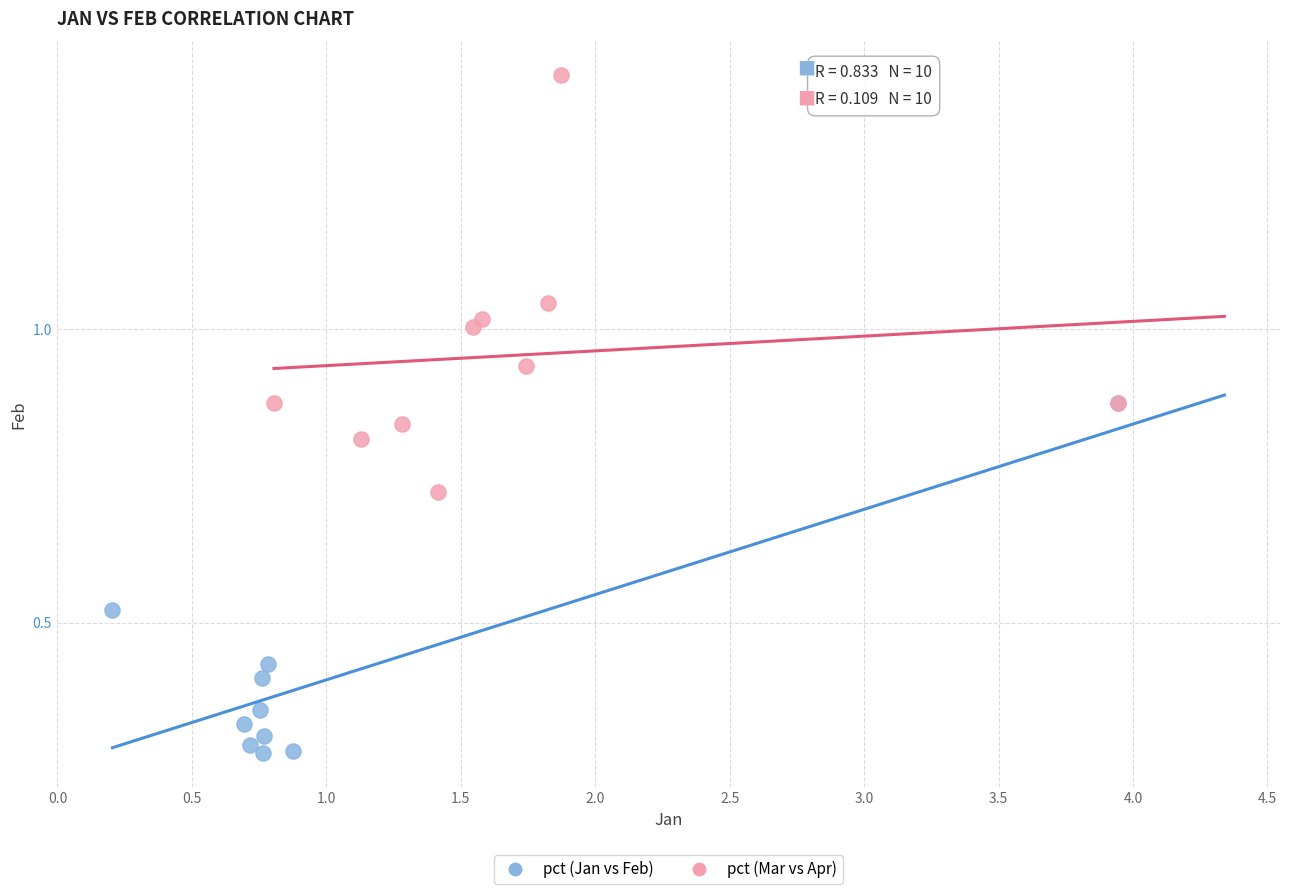

Which series contains the highest Y value?

pct (Mar vs Apr)